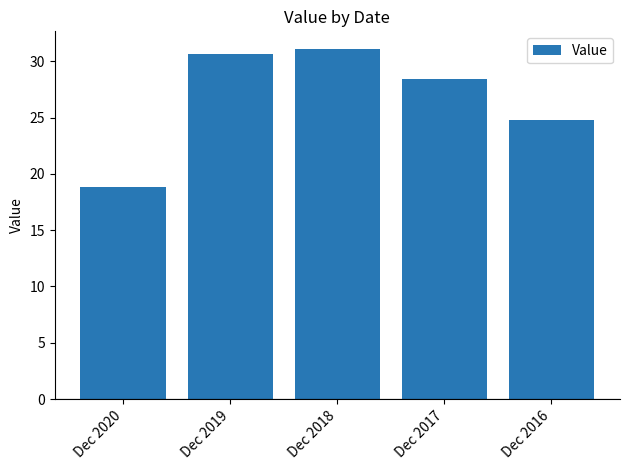

What is the change in value from Dec 2020 to Dec 2019?

+11.8